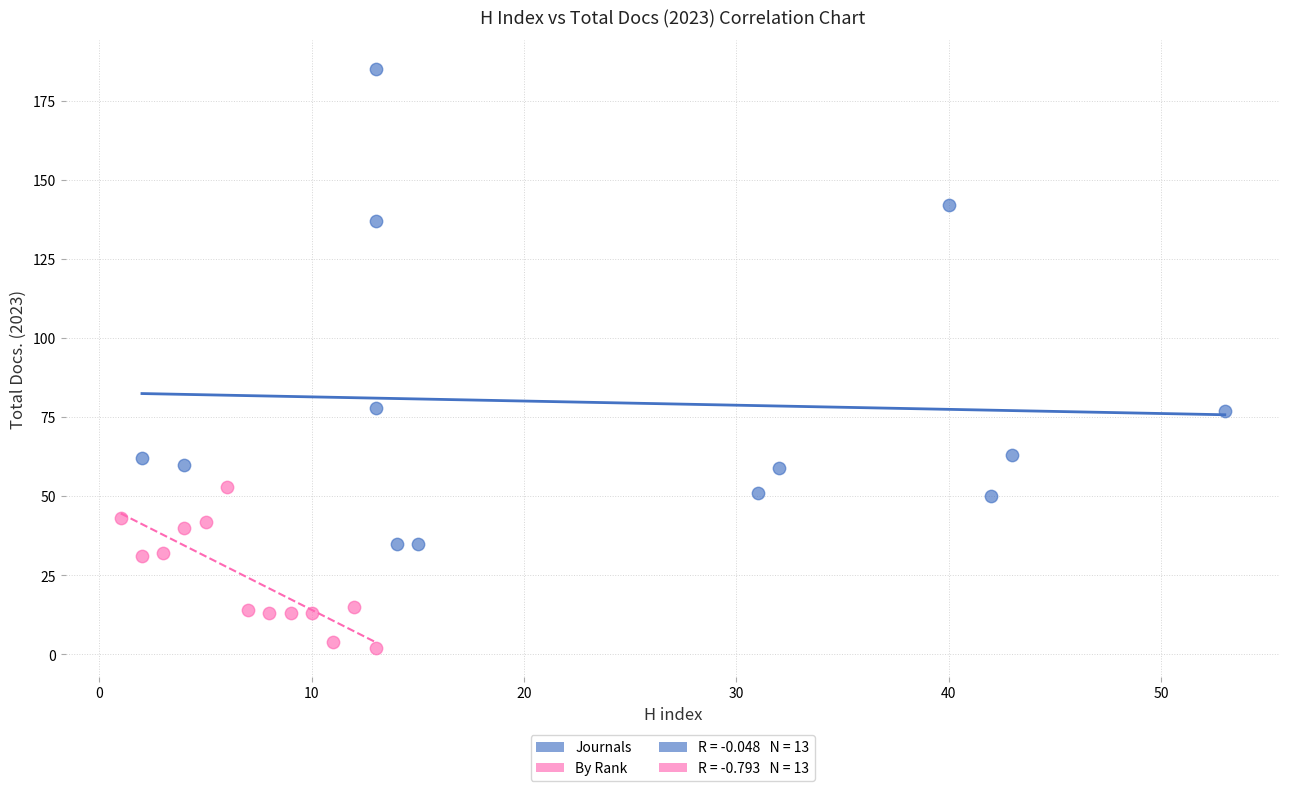

Which series reaches the maximum Y coordinate?

Journals